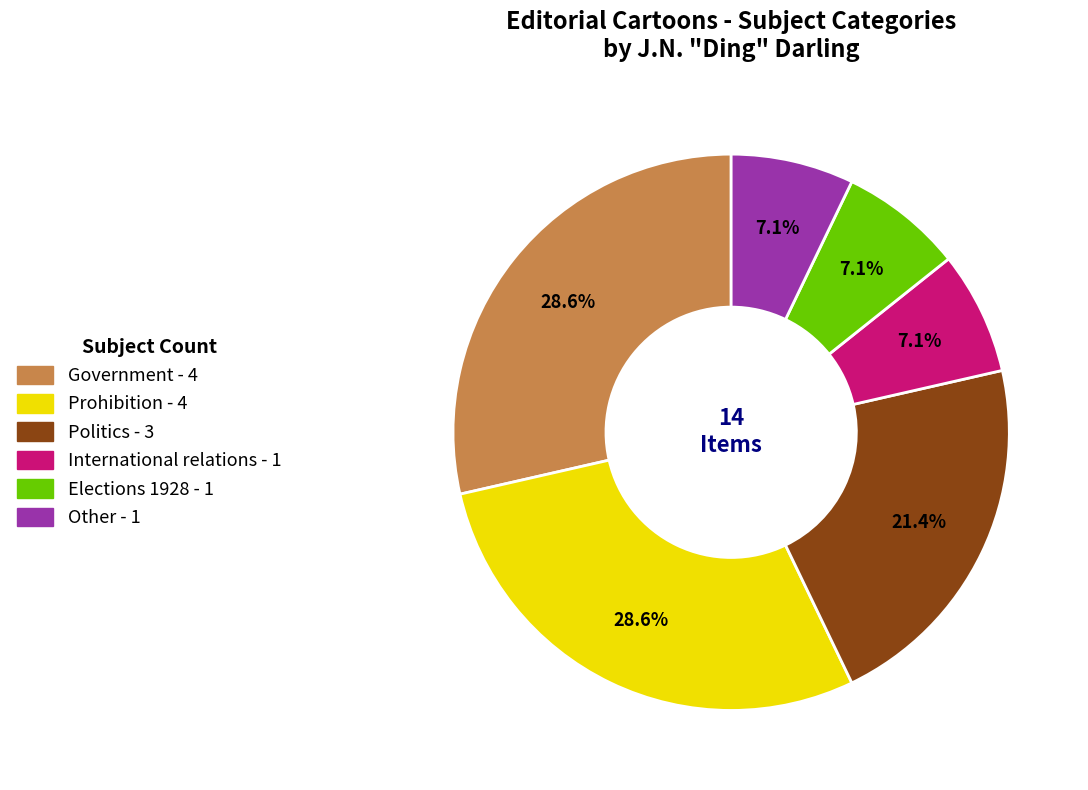

Is there a majority slice in this chart?

No